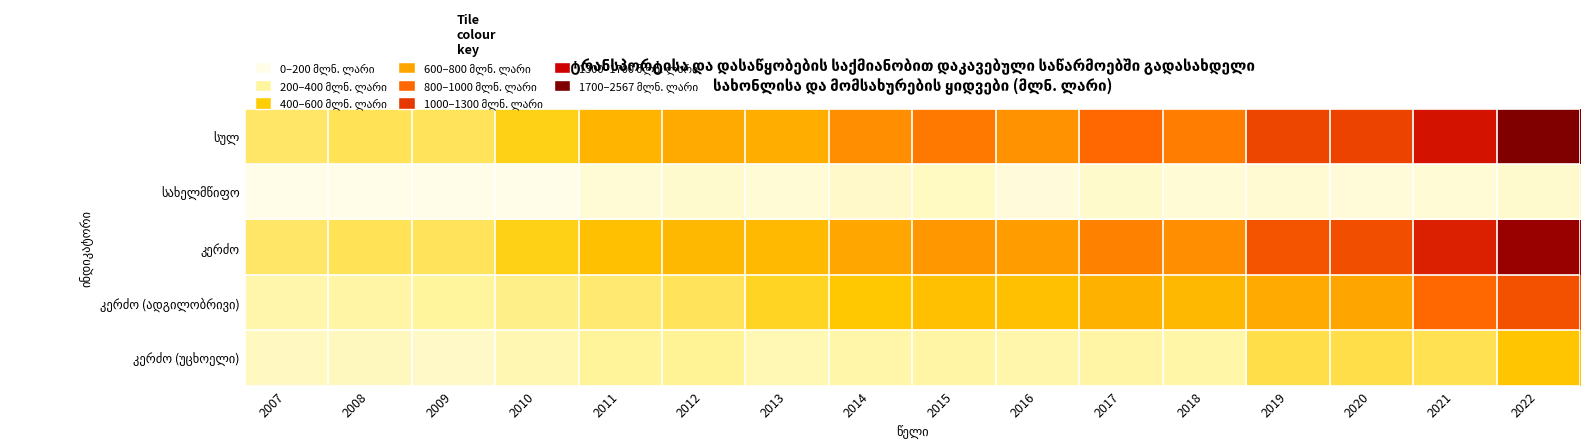

At which category is the sum across all series the highest?

2022